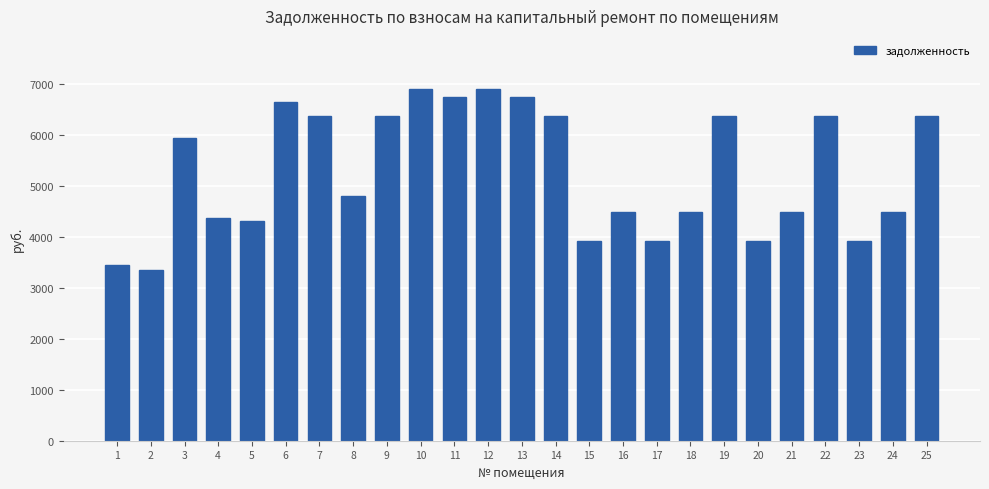

What is the value of the 16th bar from the left?

4488.8